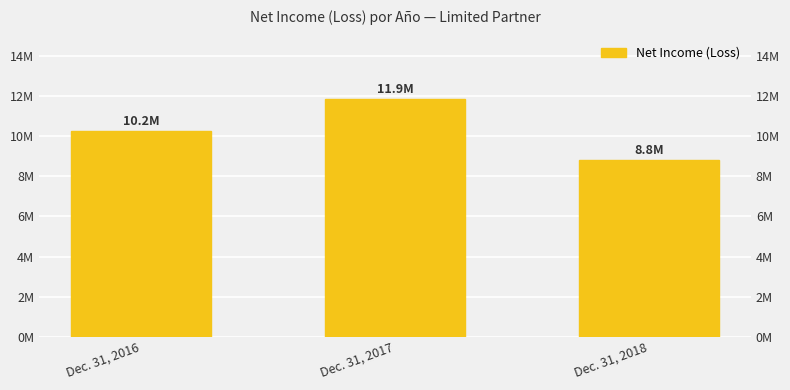

What is the difference between the maximum and second lowest values?

1618982